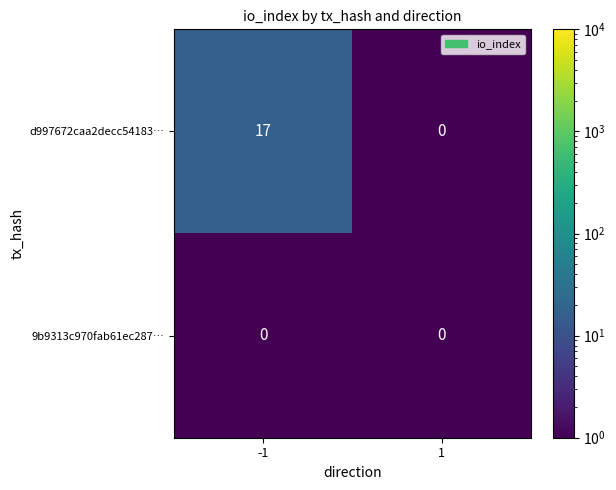

The d997672caa2decc54183… series shows 17 at -1. True or false?

True